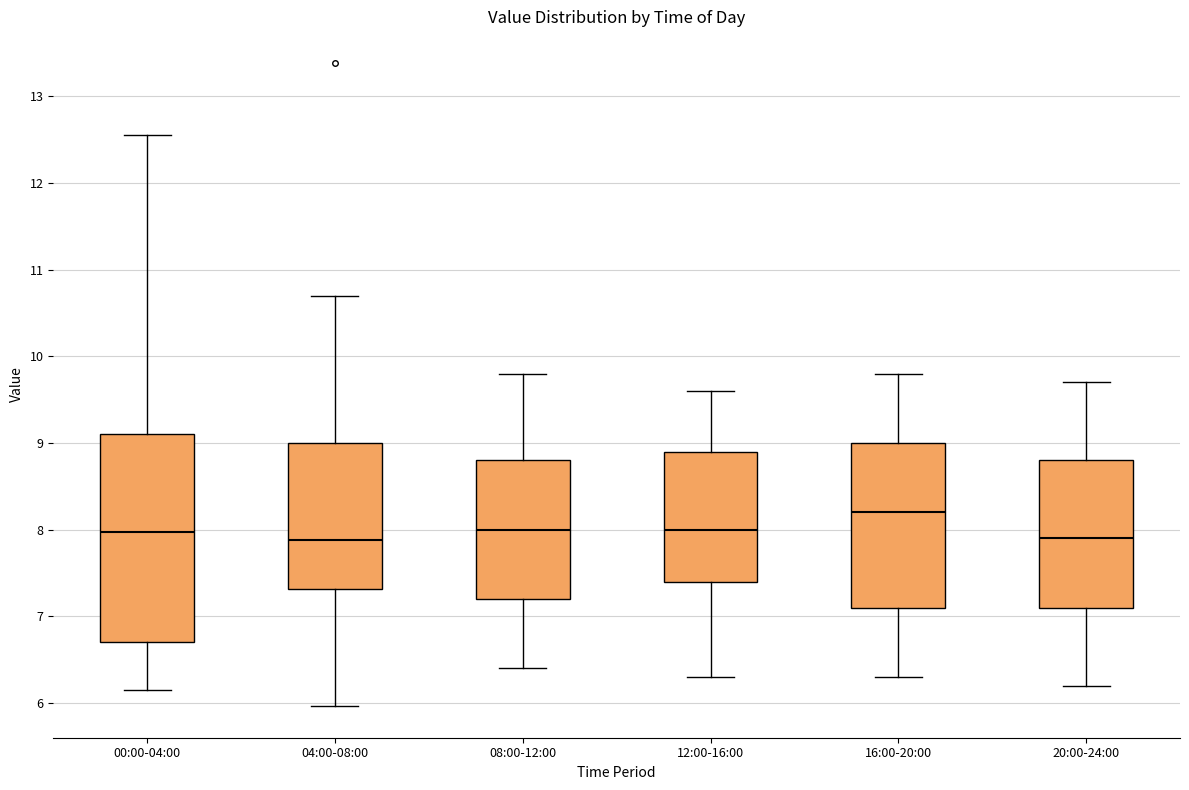

Reading left to right, read every box against the y-axis: the position of its median line, the range the box covers, and the ends of its whiskers. The values are not printed on the chart, so give them approximately, as read against the axis.

00:00-04:00: median 8.0, box 6.7 to 9.1, whiskers 6.2 to 12.6
04:00-08:00: median 7.9, box 7.3 to 9.0, whiskers 6.0 to 10.7
08:00-12:00: median 8.0, box 7.2 to 8.8, whiskers 6.4 to 9.8
12:00-16:00: median 8.0, box 7.4 to 8.9, whiskers 6.3 to 9.6
16:00-20:00: median 8.2, box 7.1 to 9.0, whiskers 6.3 to 9.8
20:00-24:00: median 7.9, box 7.1 to 8.8, whiskers 6.2 to 9.7